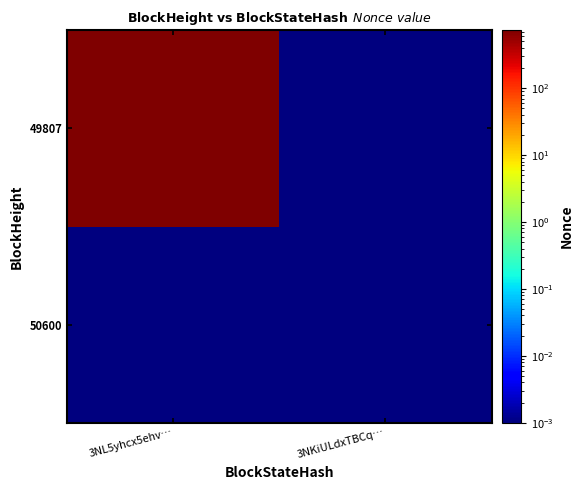

Which series changed the most between 3NL5yhcx5ehv… and 3NKiULdxTBCq…?

49807